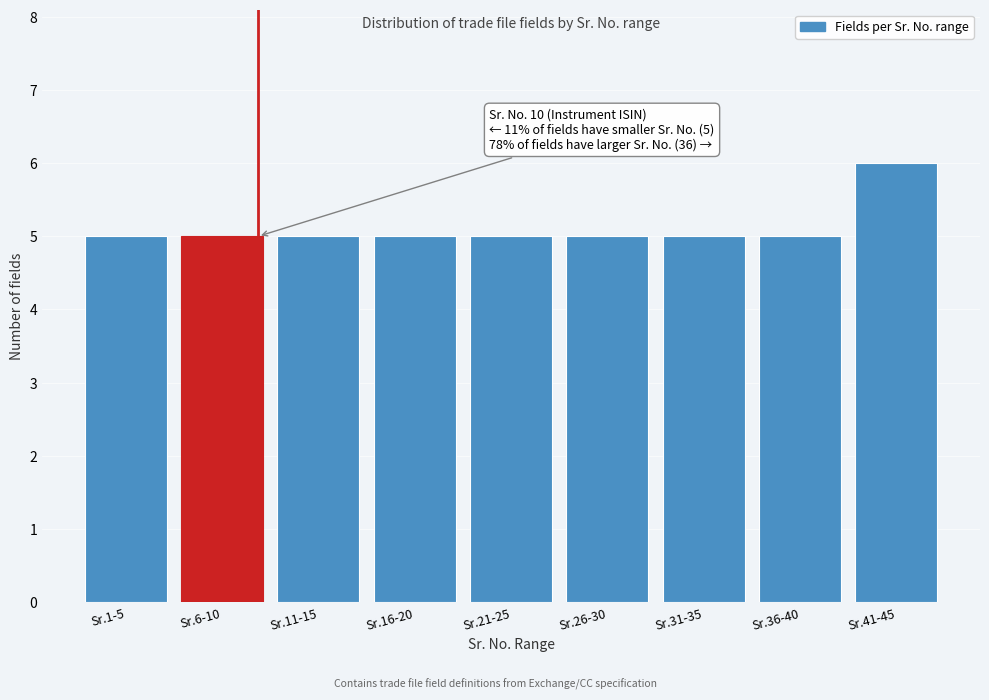

Reading left to right, list all the values displayed in this chart.

Sr.1-5=5	Sr.6-10=5	Sr.11-15=5	Sr.16-20=5	Sr.21-25=5	Sr.26-30=5	Sr.31-35=5	Sr.36-40=5	Sr.41-45=6